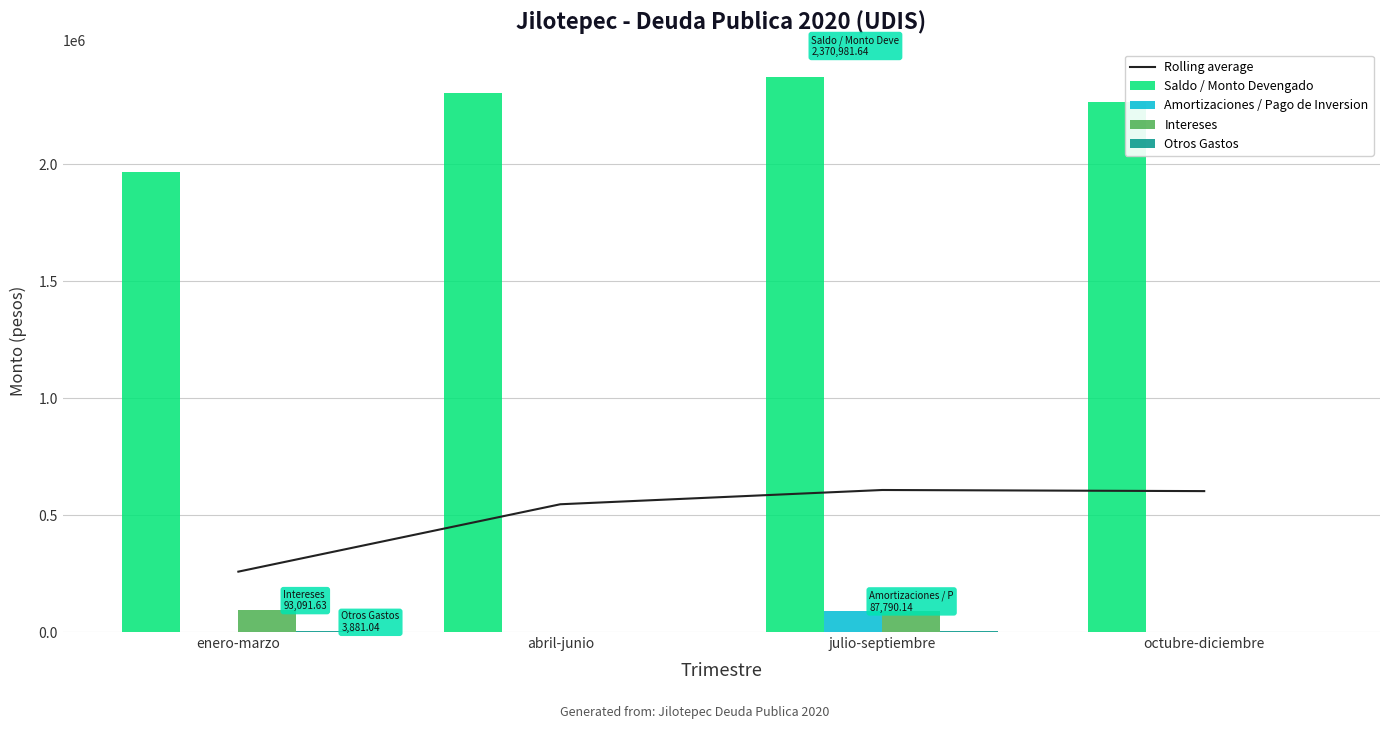

Reading left to right, list all the values displayed in this chart.

Rolling average: enero-marzo=258154.3	abril-junio=546237.8	julio-septiembre=607216.1	octubre-diciembre=602434.7
Saldo / Monto Devengado: enero-marzo=1968261.8	abril-junio=2304667.6	julio-septiembre=2370981.6	octubre-diciembre=2266416.9
Amortizaciones / Pago de Inversion: enero-marzo=0.0	abril-junio=0.0	julio-septiembre=87790.1	octubre-diciembre=0.0
Intereses: enero-marzo=93091.6	abril-junio=0.0	julio-septiembre=91227.9	octubre-diciembre=0.0
Otros Gastos: enero-marzo=3881.0	abril-junio=0.0	julio-septiembre=3061.2	octubre-diciembre=0.0